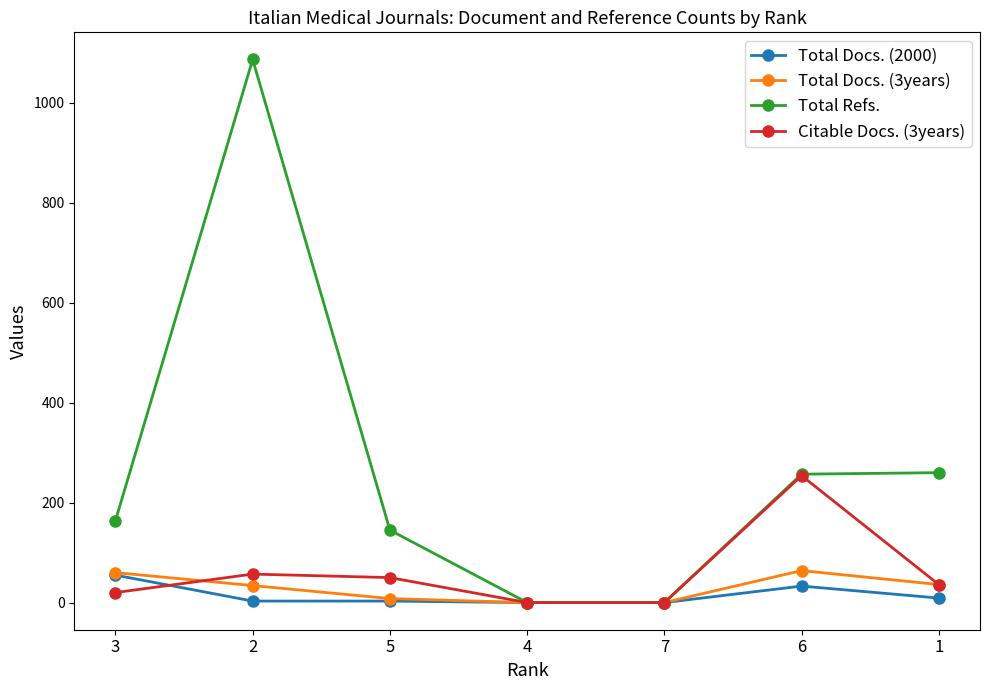

True or false: Total Docs. (3years) has more than 2 points higher than both neighbors.

False